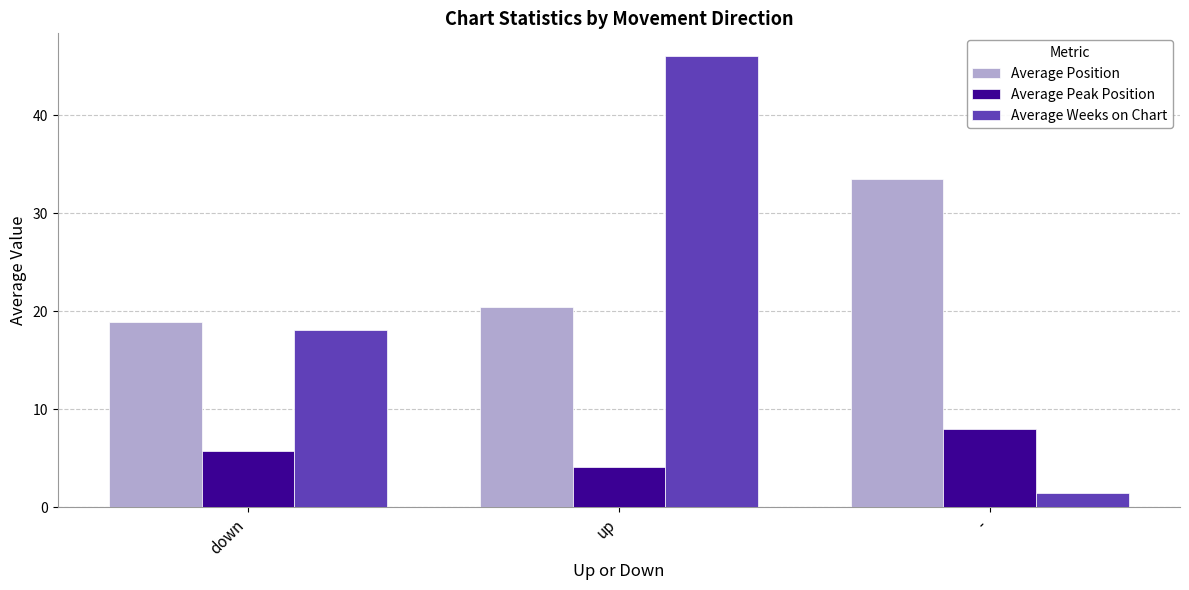

How many groups of bars are there?

3